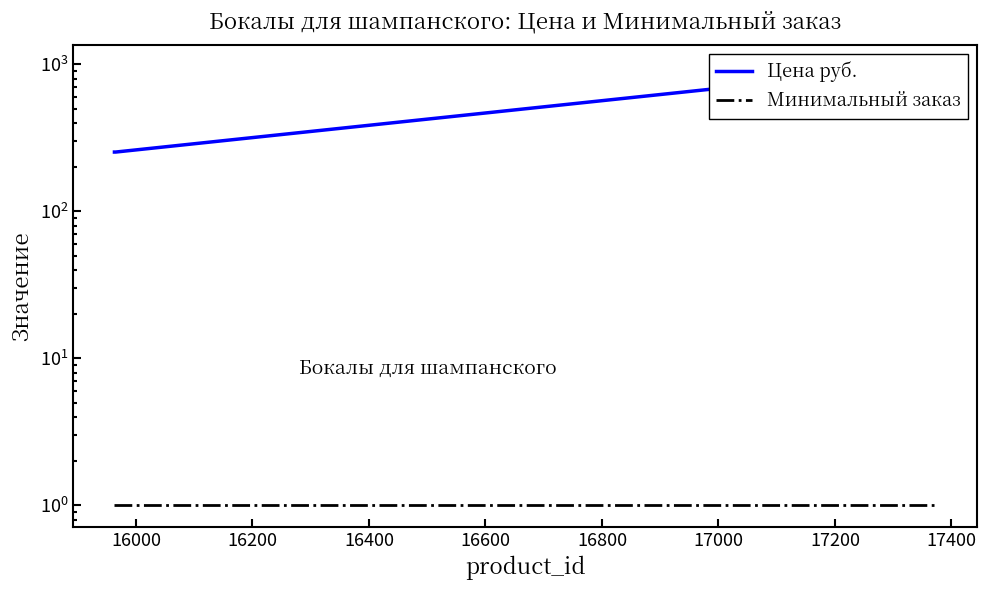

List the series in order of their overall mean, lowest first.

Минимальный заказ, Цена руб.